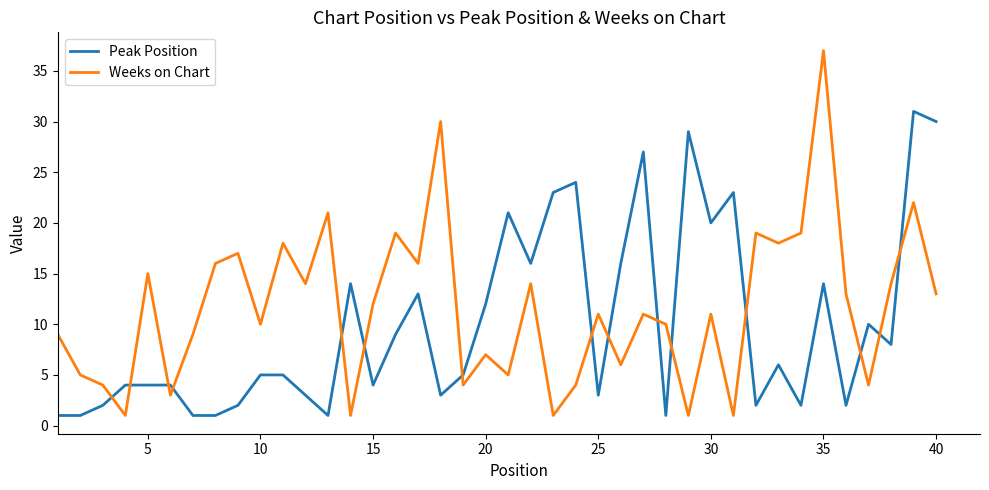

What is the difference between the maximum and minimum values in the Peak Position series?

30